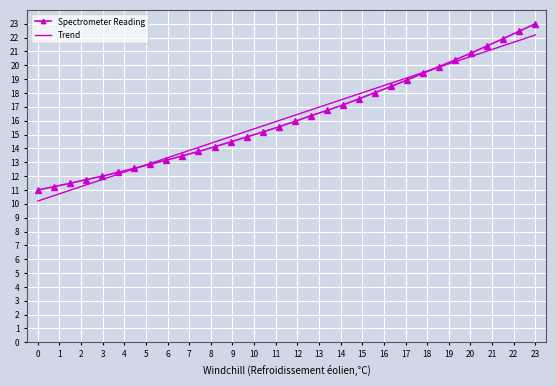

What is the sum of all Spectrometer Reading values?

518.3